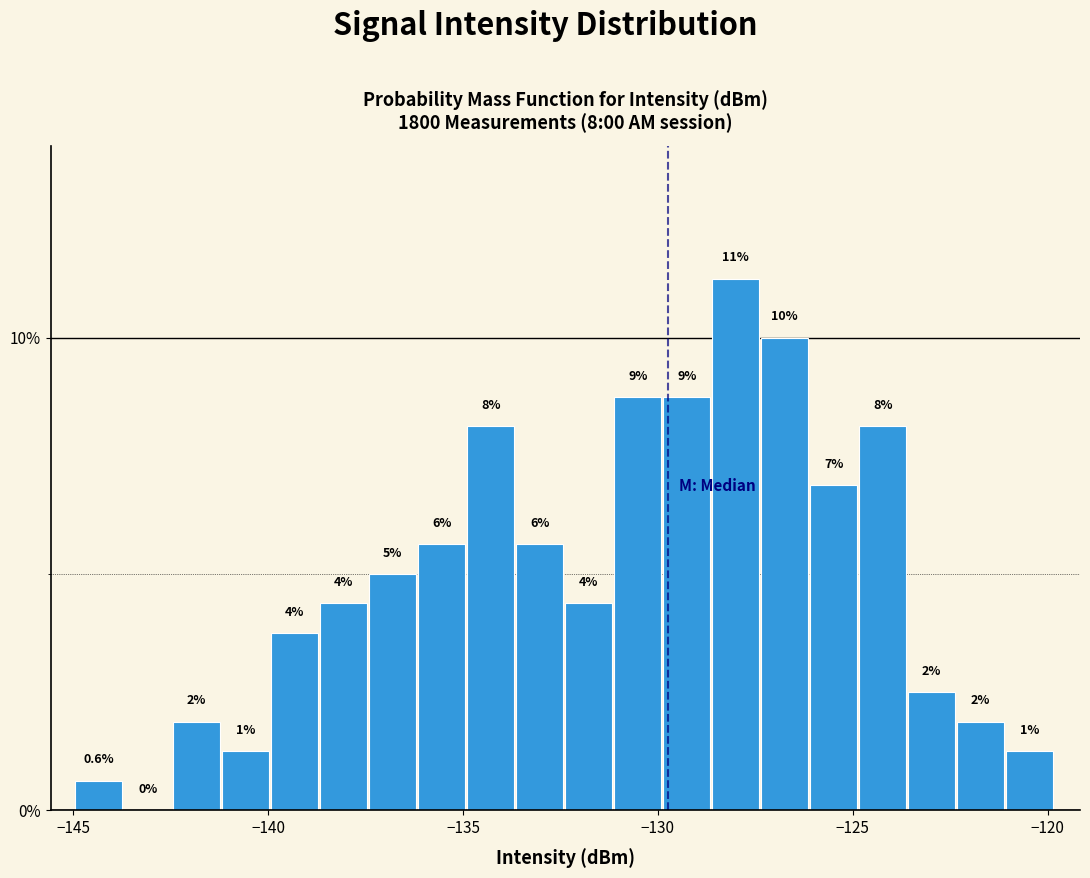

Read against the x-axis, roughly where is the centre of the tallest bar?

-128.0